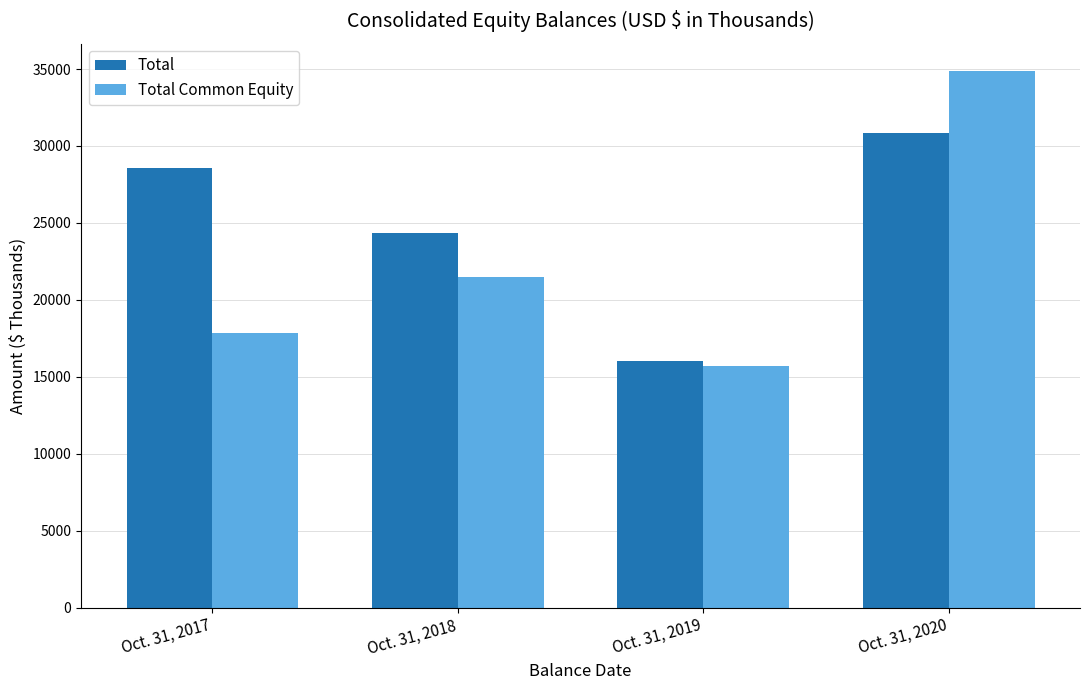

List the labels in order of Total Common Equity value, smallest first.

Oct. 31, 2019, Oct. 31, 2017, Oct. 31, 2018, Oct. 31, 2020